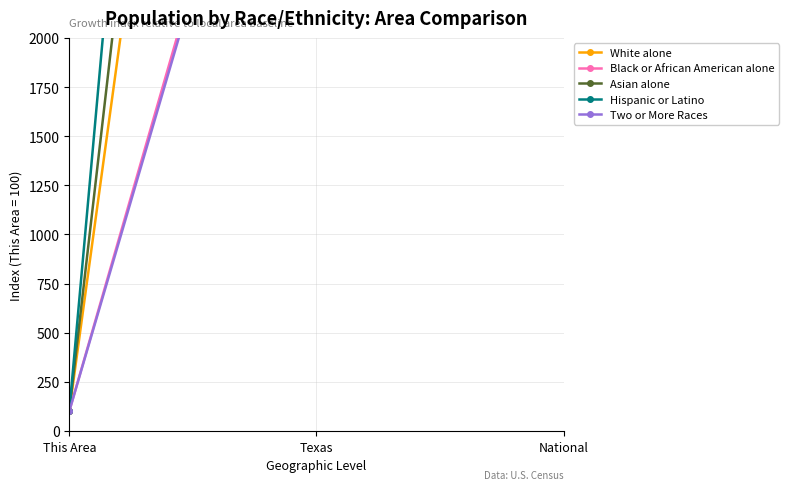

How many lines are shown in the chart?

5